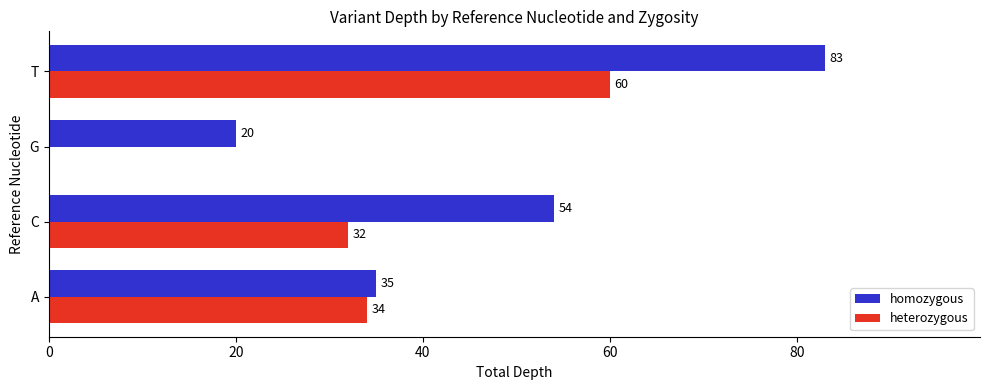

At which category does the chart reach its peak across all series?

T